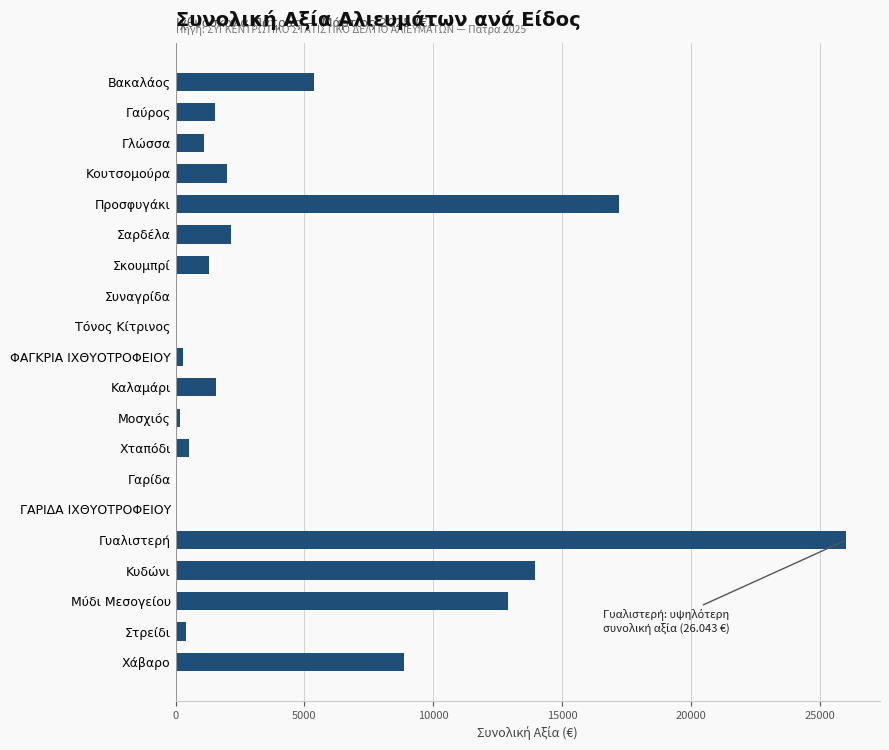

What is the sum of all values?

95537.1